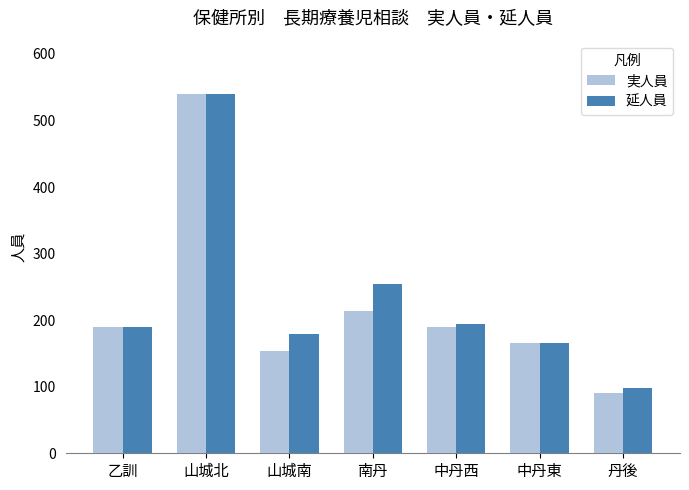

At how many categories does at least one series exceed 241?

2